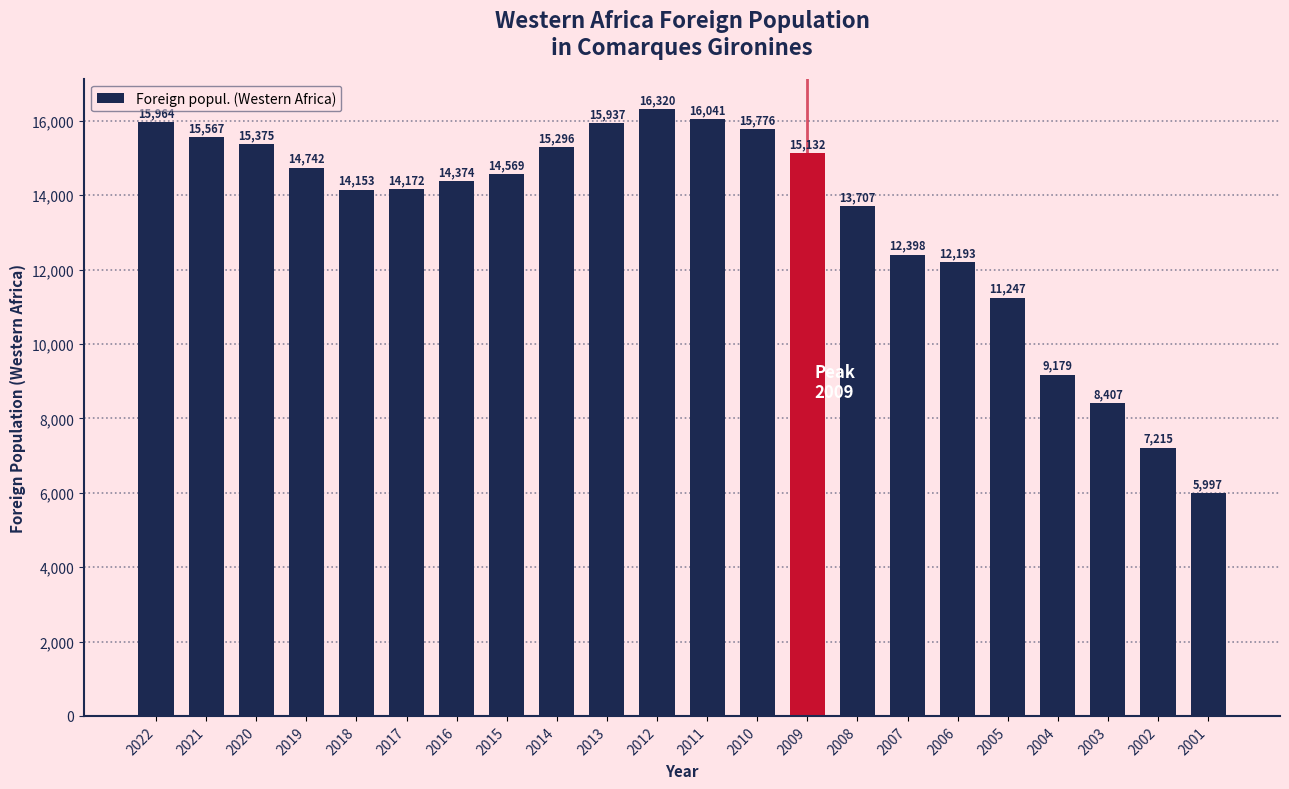

What is the value of the 6th bar from the left?

14172